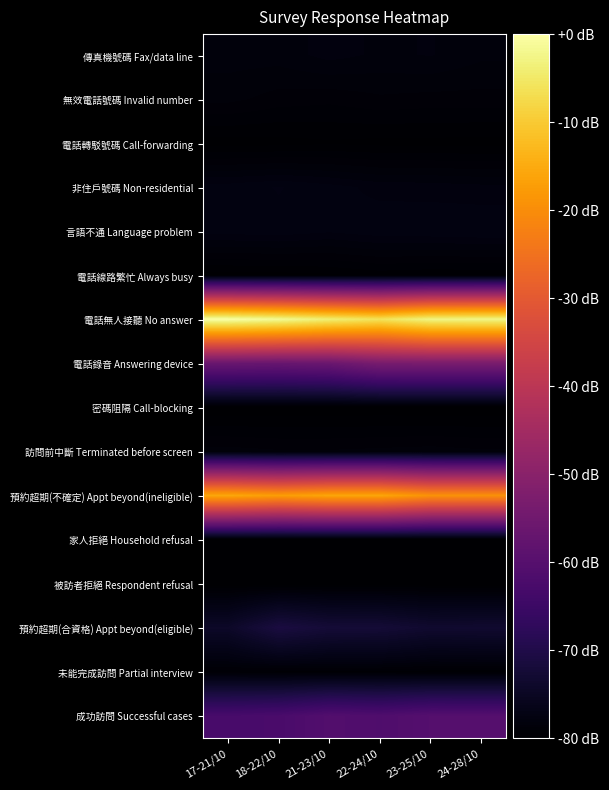

Between 21-23/10 and 22-24/10, which is larger?

21-23/10